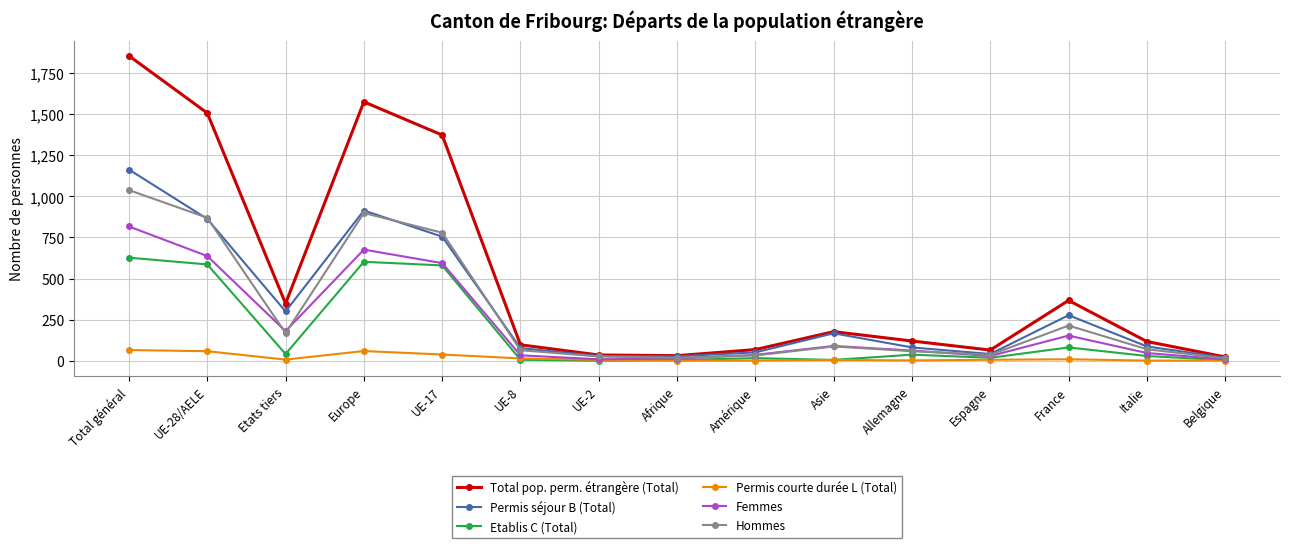

Which series has the largest range (max minus min)?

Total pop. perm. étrangère (Total)